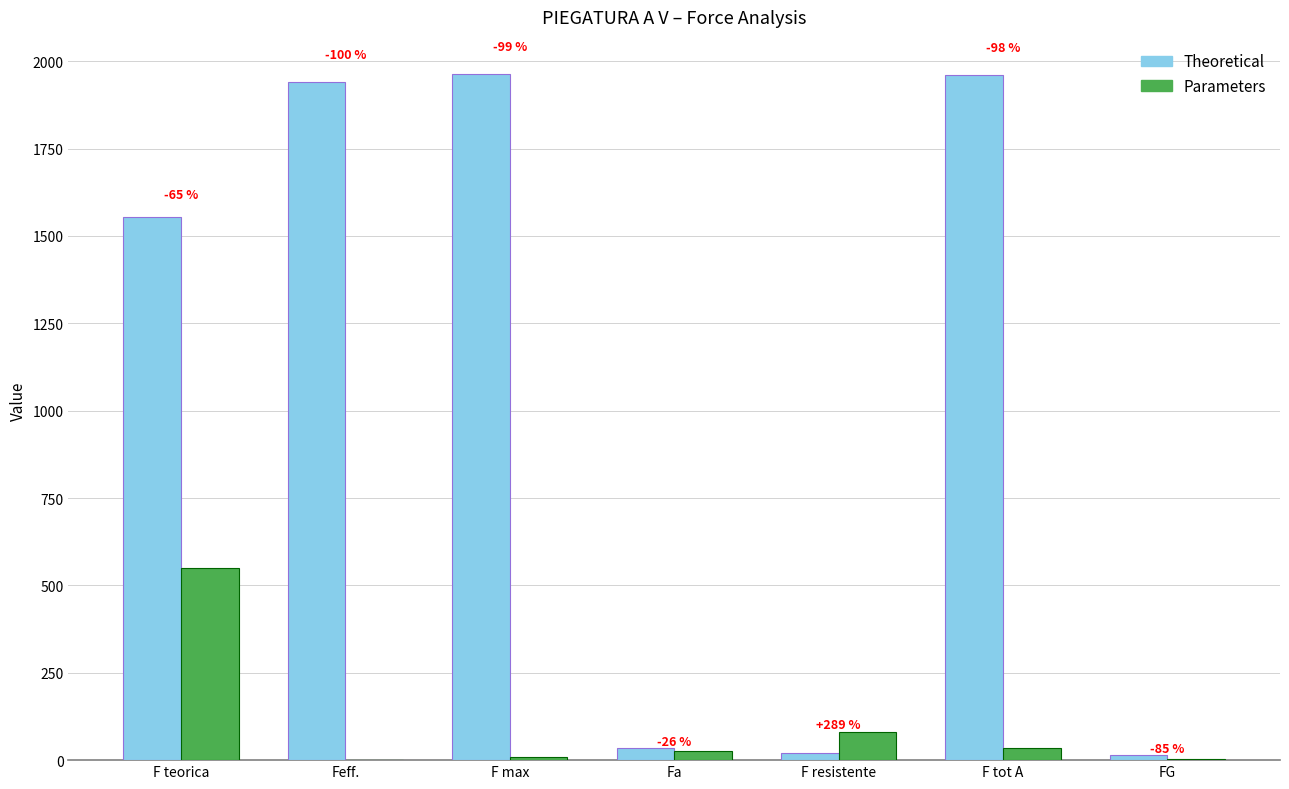

Which series changed the most between F max and F tot A?

Parameters